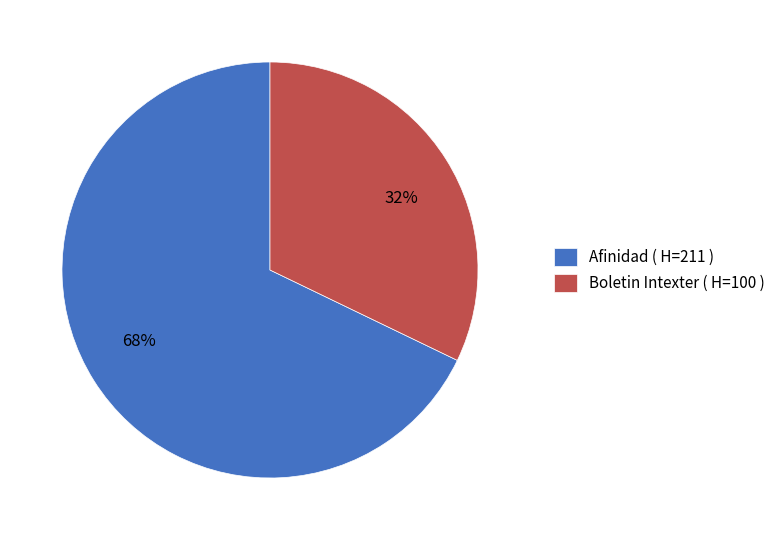

Which has a higher value, Afinidad or Boletin Intexter?

Afinidad